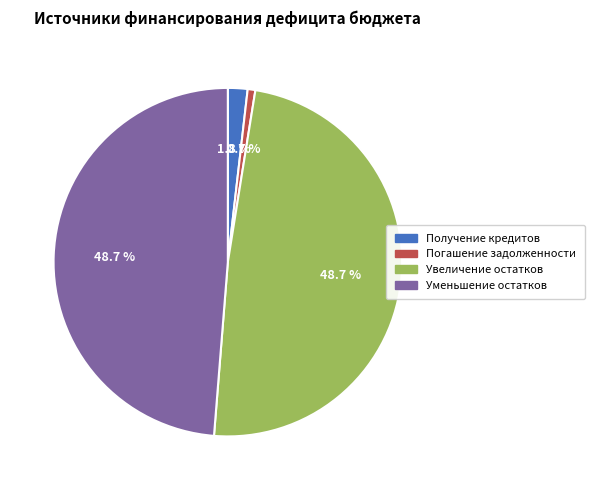

To the nearest percent, what is the average slice percentage?

25%